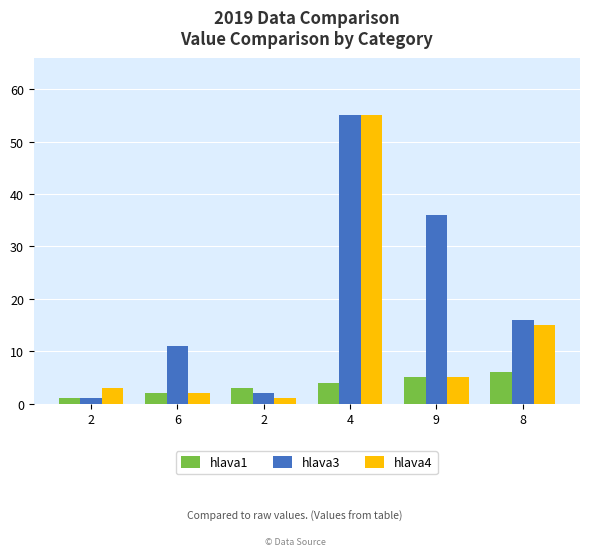

What is the difference between the hlava4 values at 2 and 4?

54